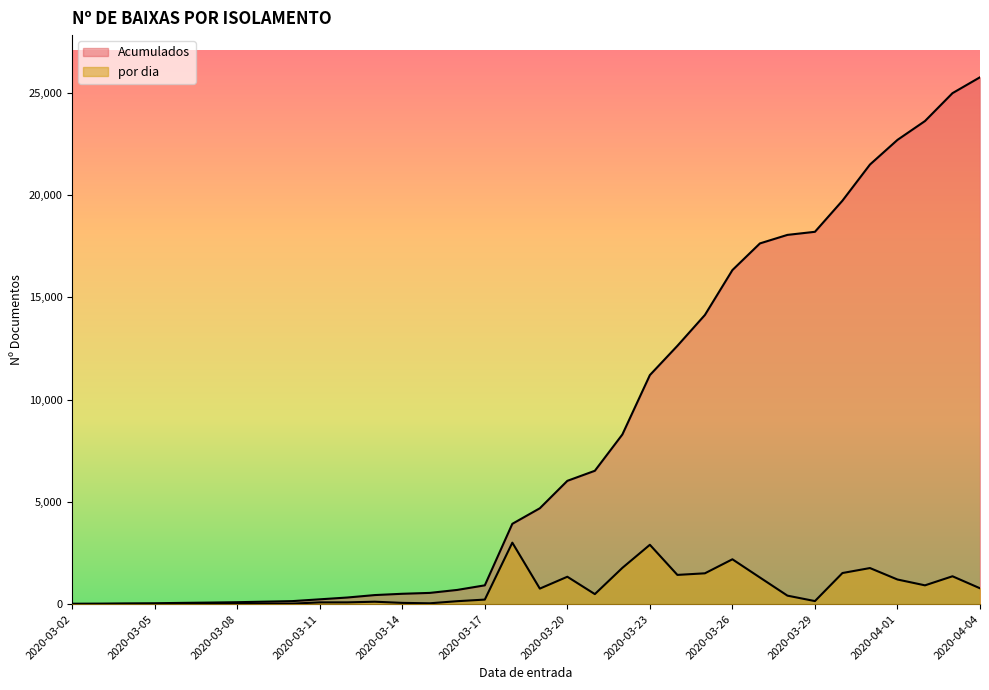

True or false: Acumulados and por dia cross at least once.

False